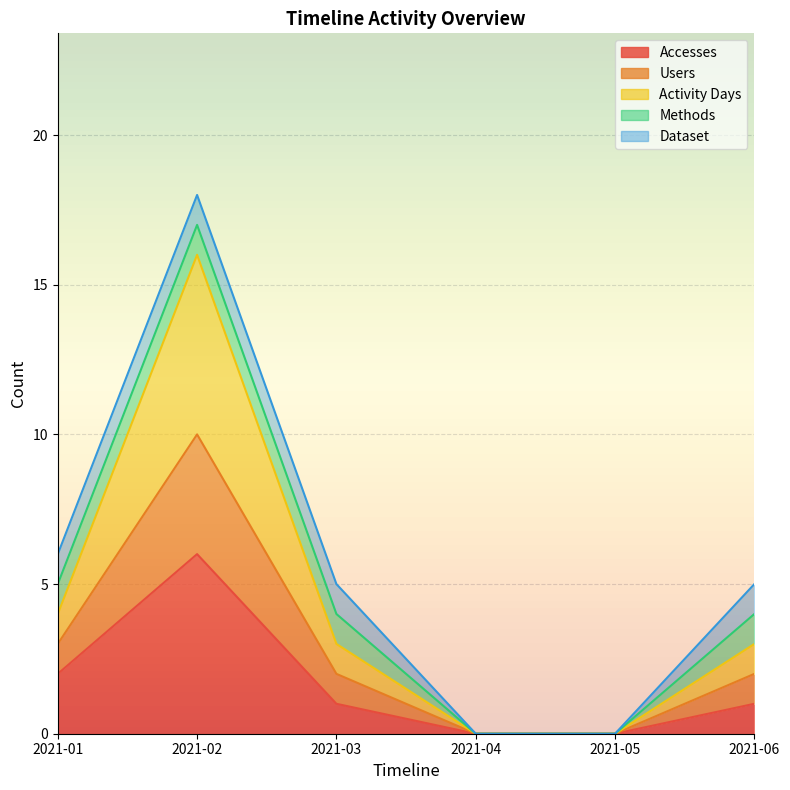

How many data points in Accesses are above 1?

2